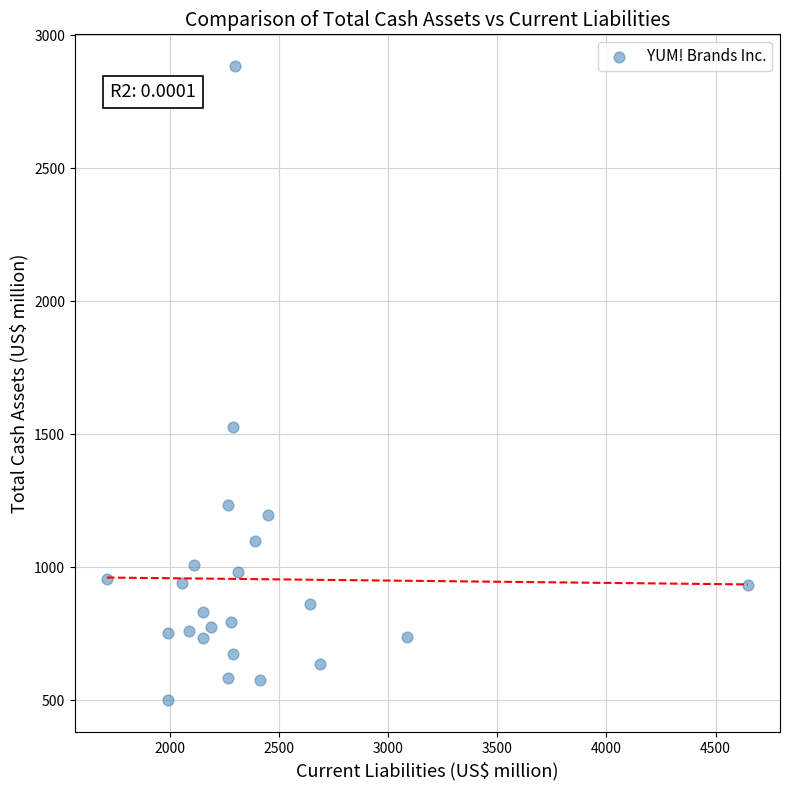

What is the range of Y values (max minus min)?

2385